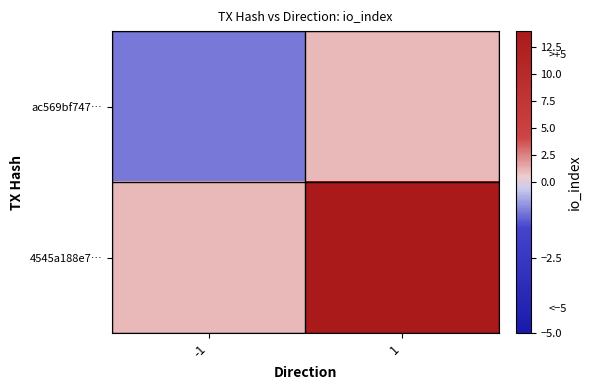

Rank the series by their average value, from lowest to highest.

ac569bf747…, 4545a188e7…